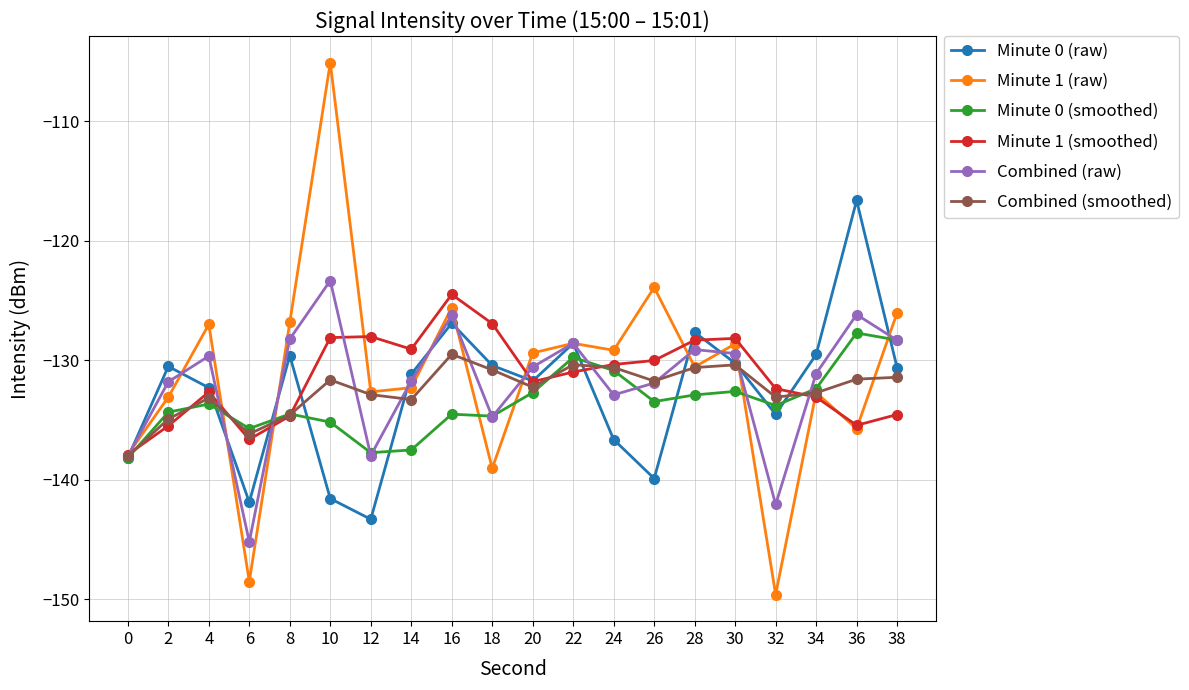

What is the spread (max minus min) of values at 34?

3.6